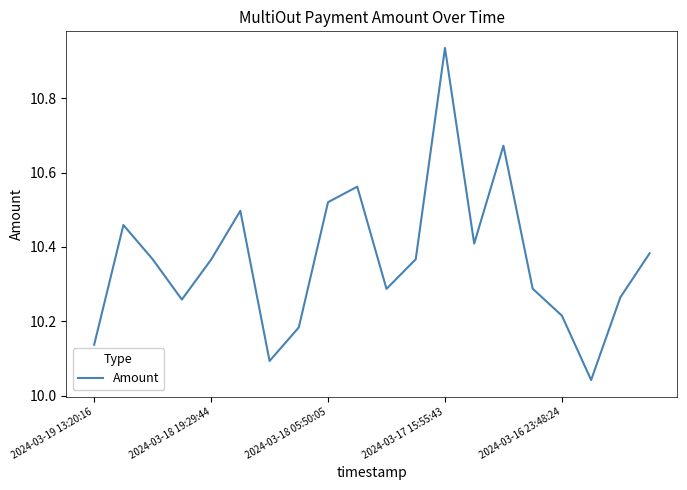

What is the difference between the maximum and minimum values?

0.9